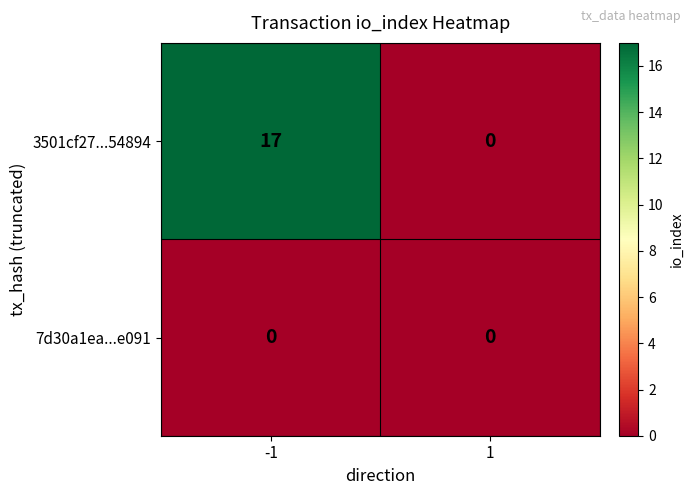

What is the difference between the highest and lowest values at -1?

17